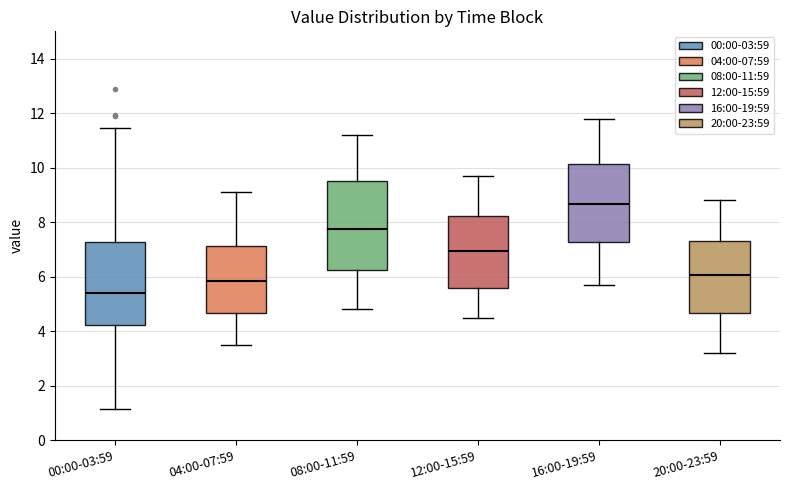

Reading left to right, transcribe this box plot: for each box, give where its median line is, the range the box spans, and where its two whiskers end, as read against the y-axis. The values are not printed on the chart, so give them approximately, as read against the axis.

00:00-03:59: median 5.4, box 4.2 to 7.2, whiskers 1.2 to 11.4
04:00-07:59: median 5.8, box 4.6 to 7.2, whiskers 3.6 to 9.2
08:00-11:59: median 7.8, box 6.2 to 9.6, whiskers 4.8 to 11.2
12:00-15:59: median 7.0, box 5.6 to 8.2, whiskers 4.6 to 9.8
16:00-19:59: median 8.6, box 7.2 to 10.2, whiskers 5.8 to 11.8
20:00-23:59: median 6.0, box 4.6 to 7.4, whiskers 3.2 to 8.8